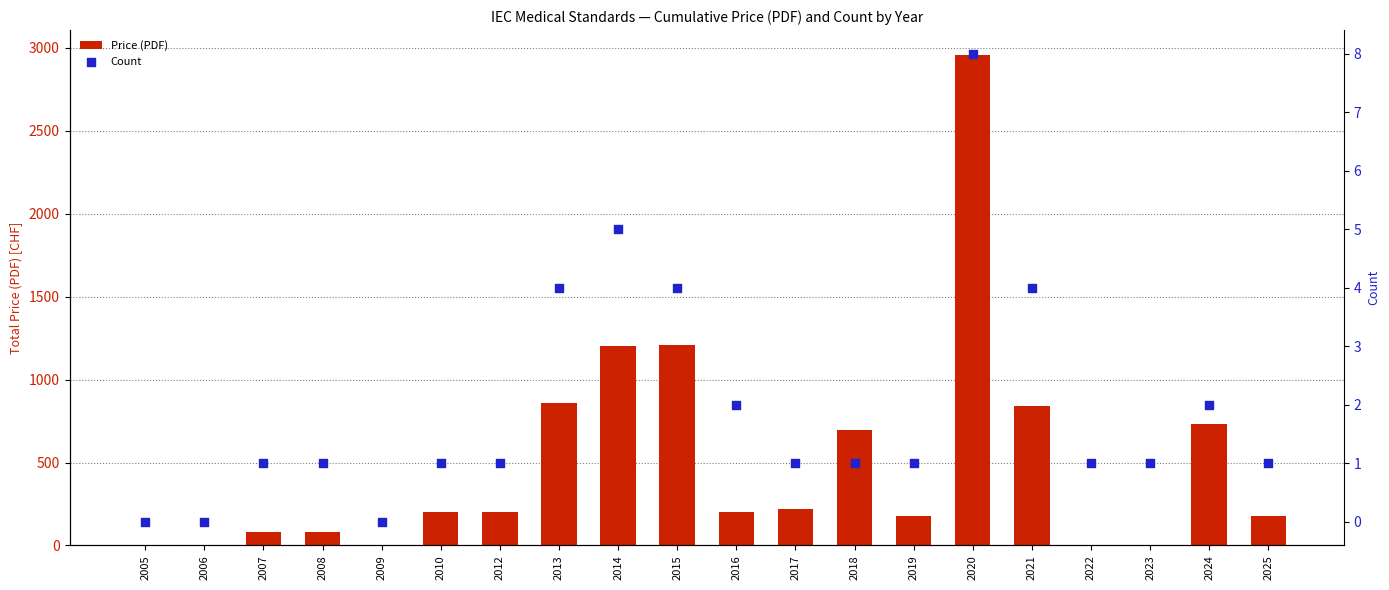

Which series has the largest Y range (max minus min)?

Price (PDF)